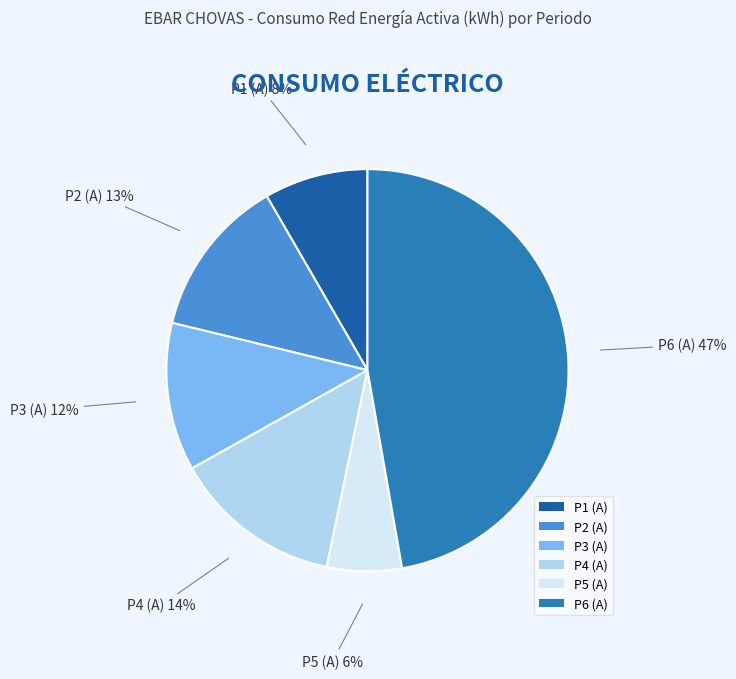

What is the smallest slice in the pie chart?

P5 (A)